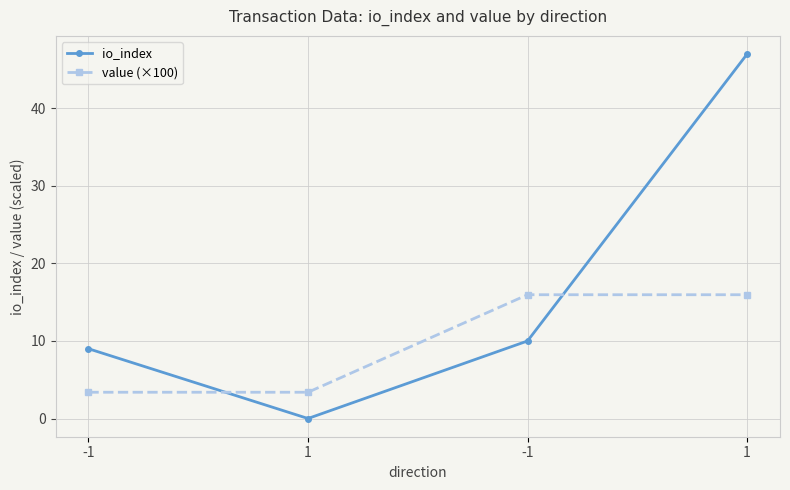

Which series ends up on top after the final intersection of io_index and value (×100)?

io_index